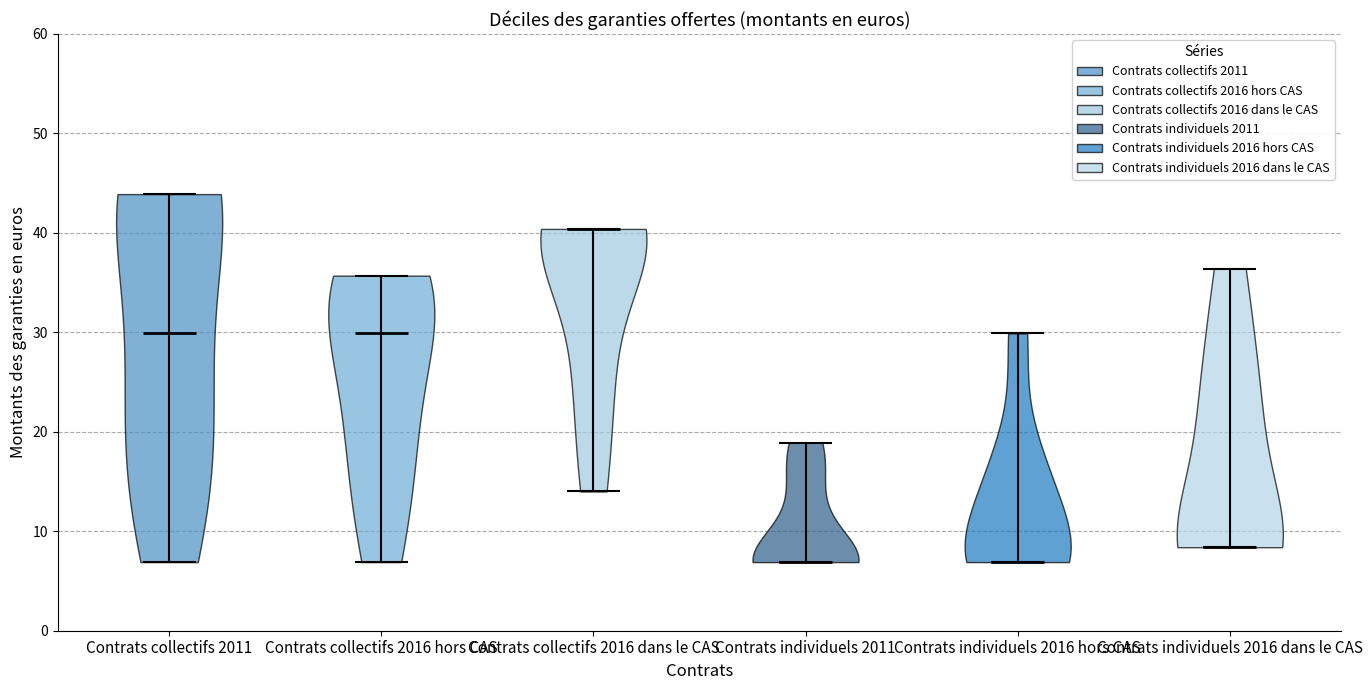

Reading left to right, read every violin against the y-axis: where its median line is, and the lowest and highest points it reaches. The values are not printed on the chart, so give them approximately, as read against the axis.

Contrats collectifs 2011: median line 30, lowest point 7, highest point 44
Contrats collectifs 2016 hors CAS: median line 30, lowest point 7, highest point 36
Contrats collectifs 2016 dans le CAS: median line 40, lowest point 14, highest point 40
Contrats individuels 2011: median line 7, lowest point 7, highest point 19
Contrats individuels 2016 hors CAS: median line 7, lowest point 7, highest point 30
Contrats individuels 2016 dans le CAS: median line 8, lowest point 8, highest point 36